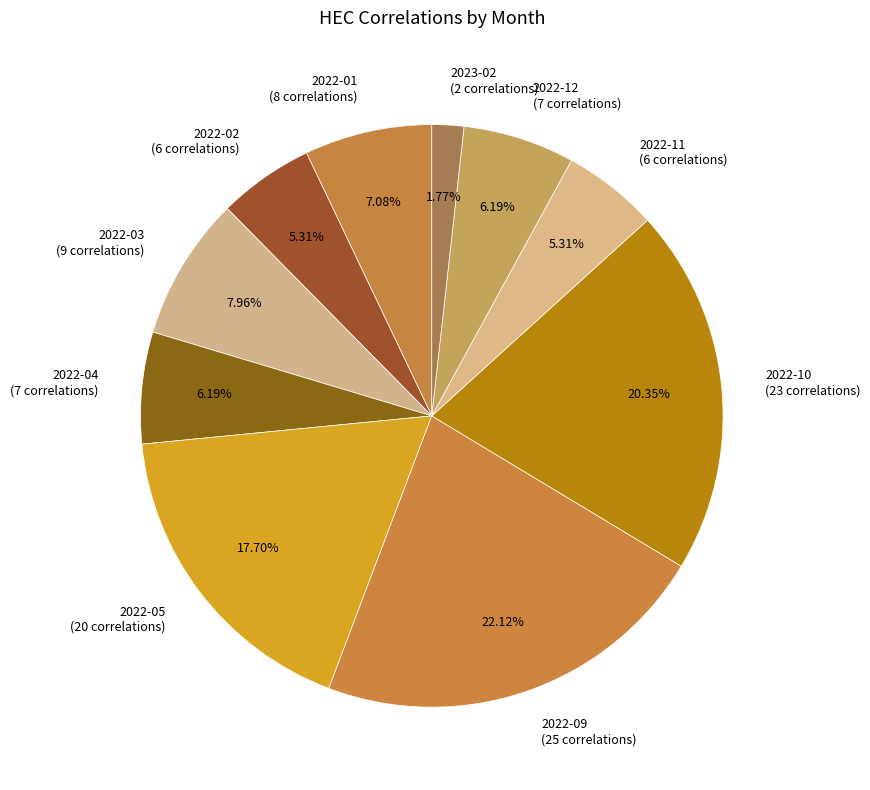

Which category has the biggest portion of the pie?

2022-09